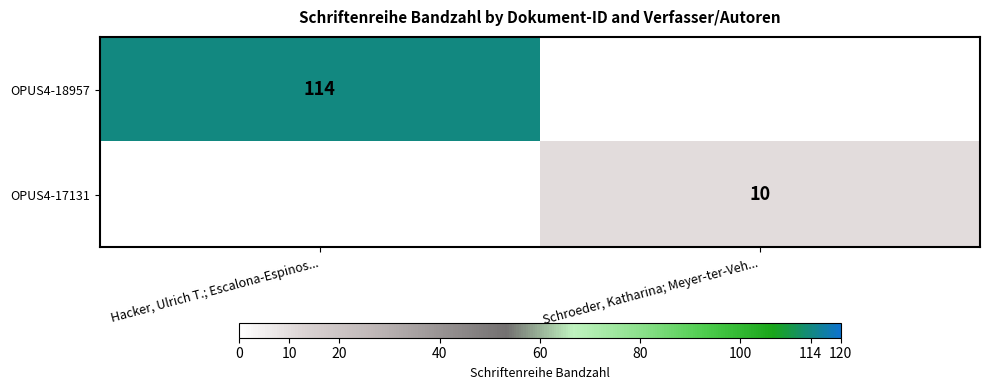

Is it true that OPUS4-18957 equals 29 at Hacker, Ulrich T.; Escalona-Espinos...?

False